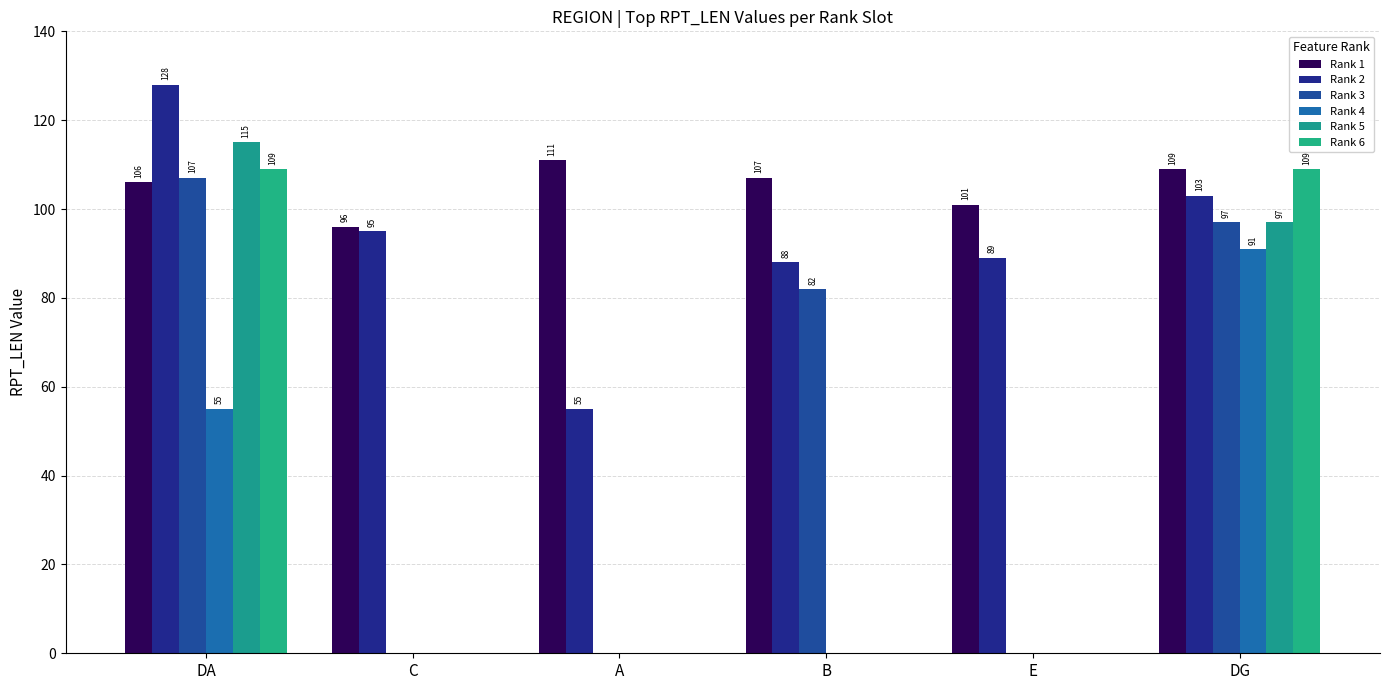

Rank the series at B from highest to lowest value.

Rank 1, Rank 2, Rank 3, Rank 4, Rank 5, Rank 6